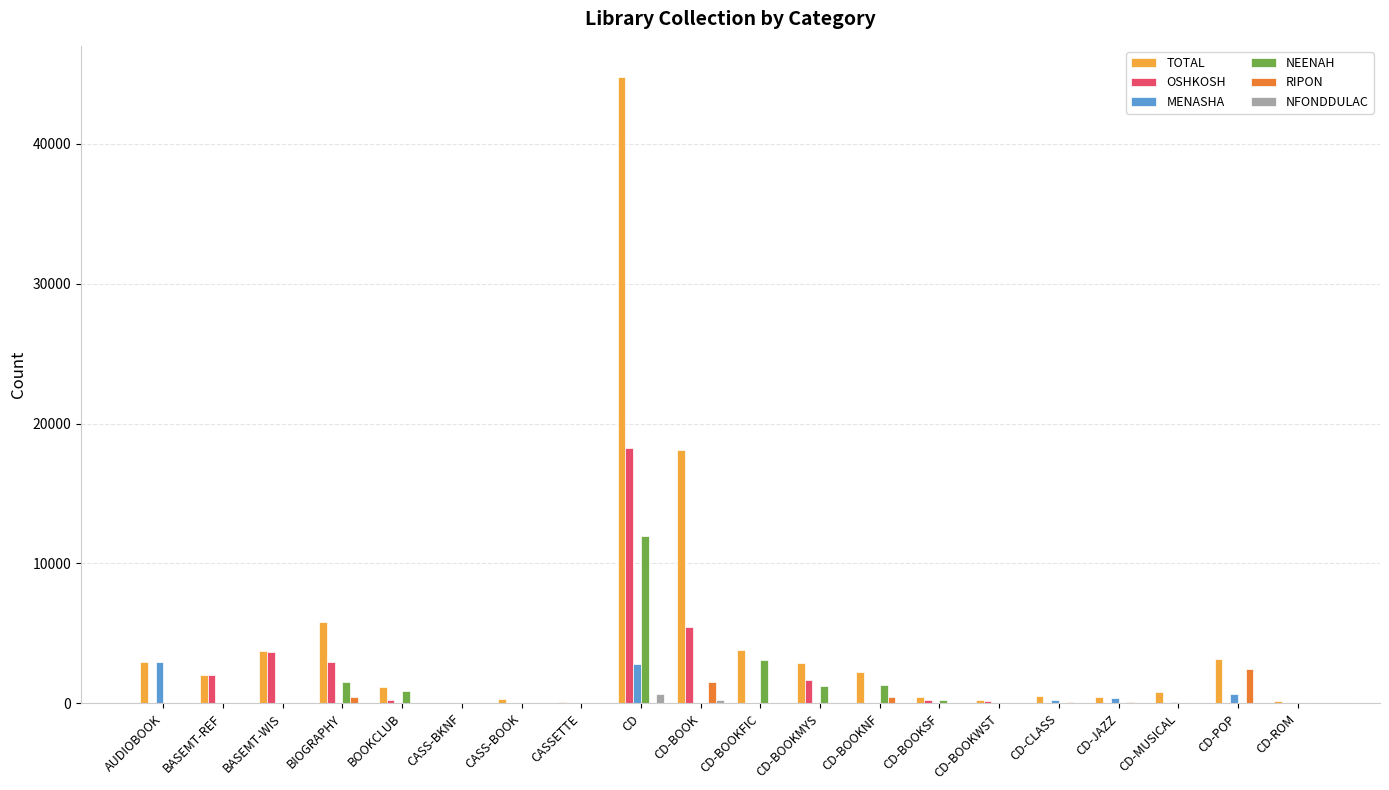

At which category is the sum across all series the highest?

CD